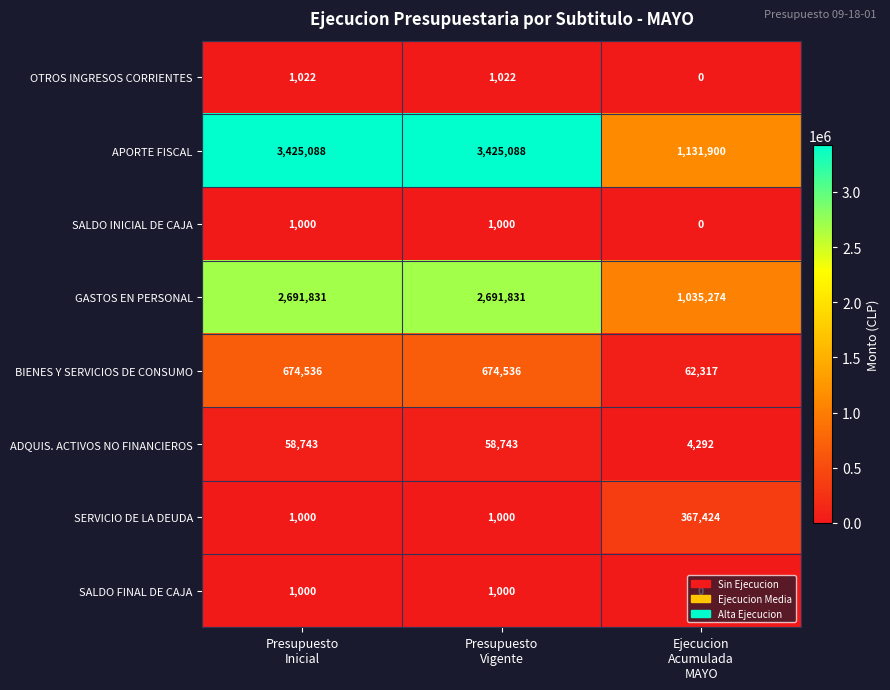

Count the GASTOS EN PERSONAL values in the range 1035274 to 2691831.

3